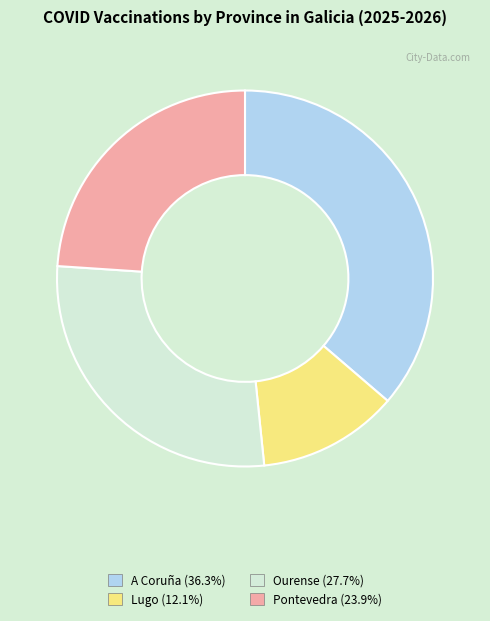

Which slice is the smallest?

Lugo